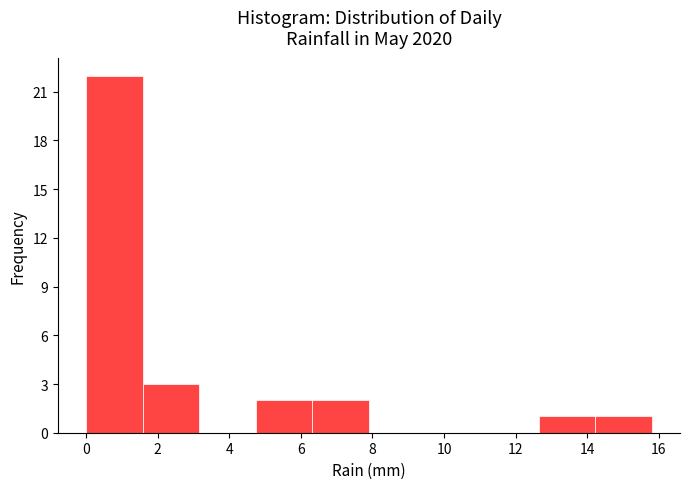

Reading left to right, transcribe this chart: for each bar, give the range it covers on the x-axis and its height. Neither the bar edges nor the heights are printed on the chart, so give them approximately, as read against the axes.

0.00 to 1.58: 22
1.58 to 3.16: 3
3.16 to 4.74: 0
4.74 to 6.32: 2
6.32 to 7.90: 2
7.90 to 9.48: 0
9.48 to 11.06: 0
11.06 to 12.64: 0
12.64 to 14.22: 1
14.22 to 15.80: 1